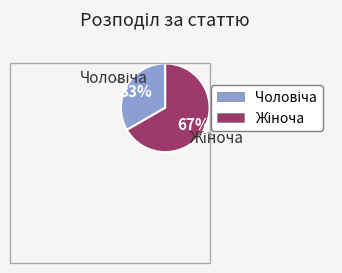

Is there any slice that represents more than half of the pie?

Yes